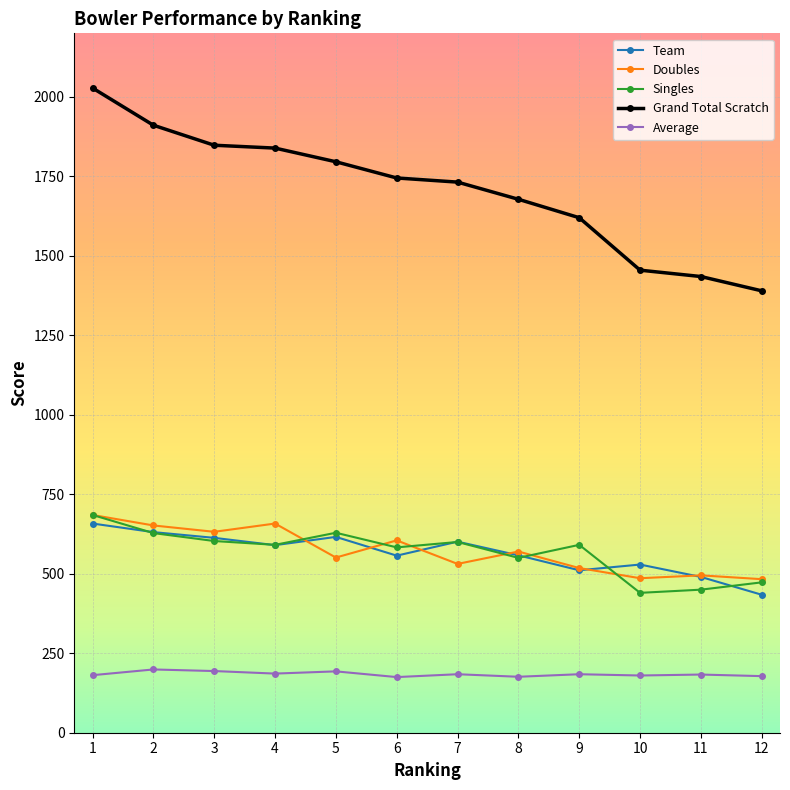

What is the value of the Grand Total Scratch point at the 7th from the left?

1732